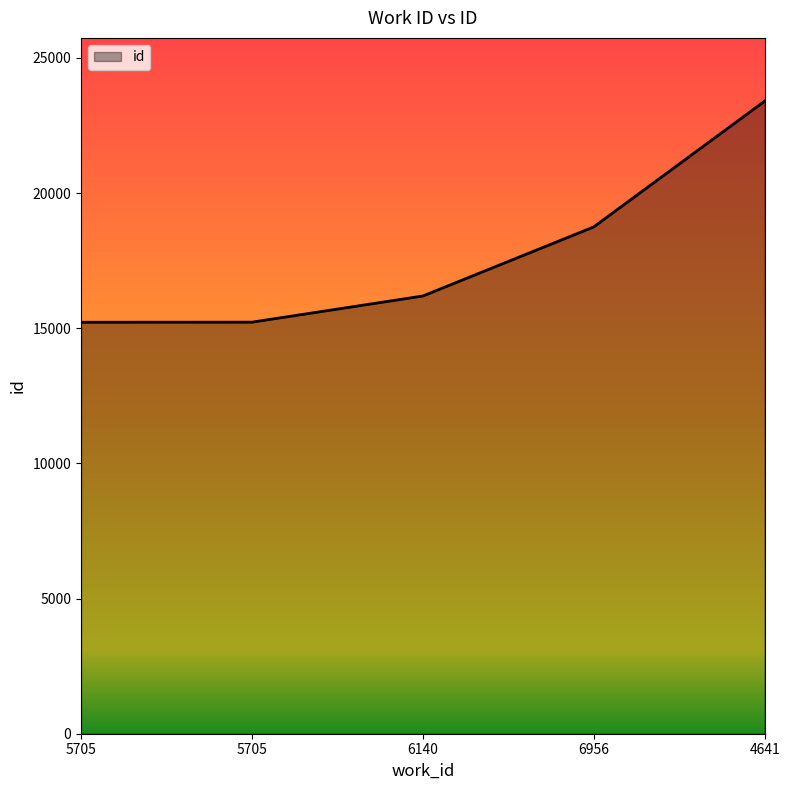

What is the value of the 2nd point from the left?

15223